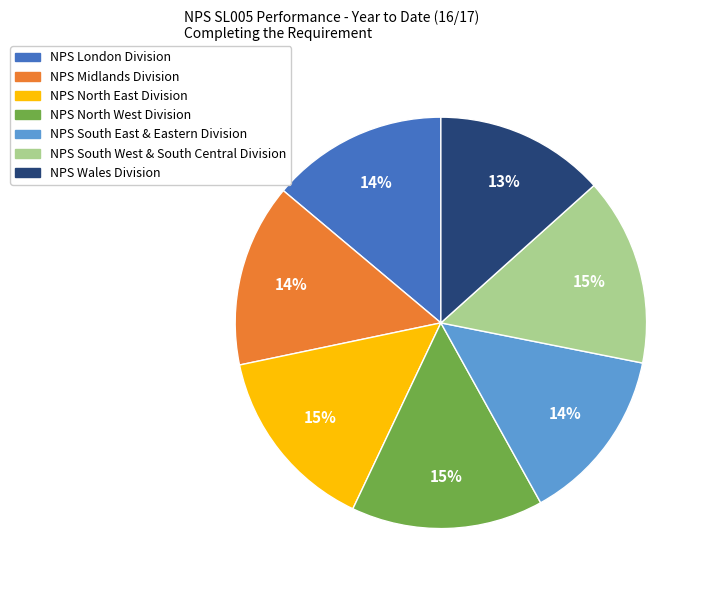

Between NPS Midlands Division and NPS North West Division, which is larger?

NPS North West Division